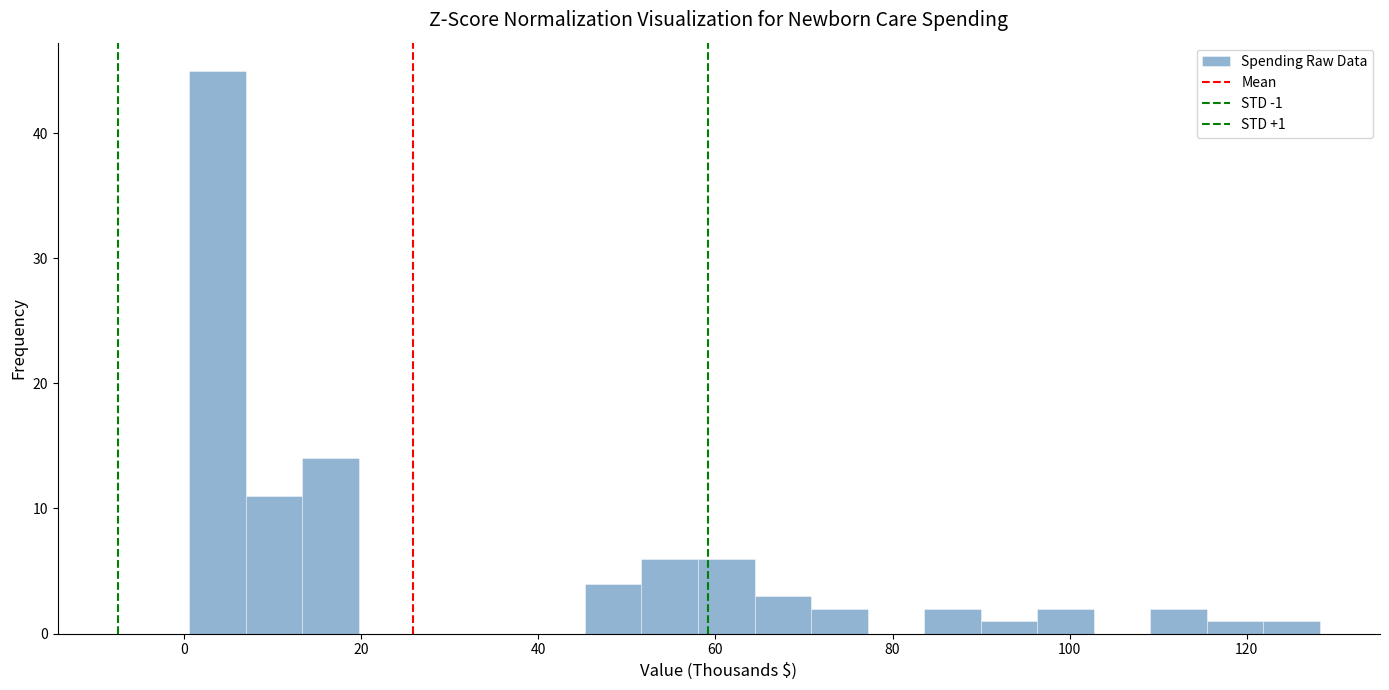

Read against the x-axis, roughly where is the centre of the tallest bar?

4